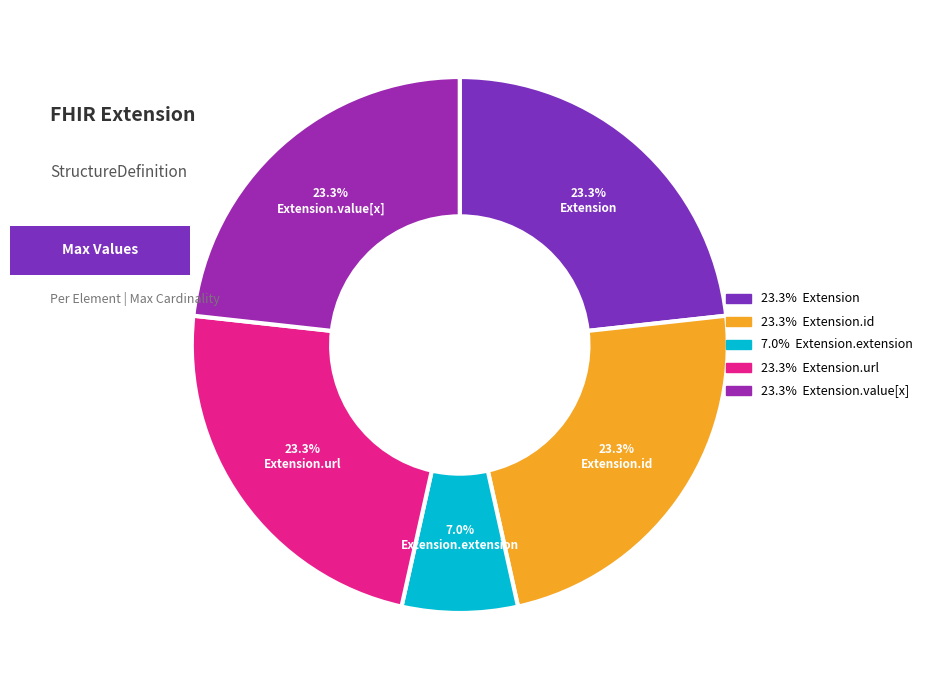

Approximately how many times larger is the value at Extension compared to Extension.value[x]?

1.0